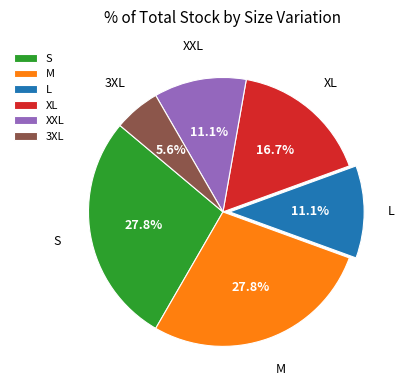

What is the smallest slice in the pie chart?

3XL